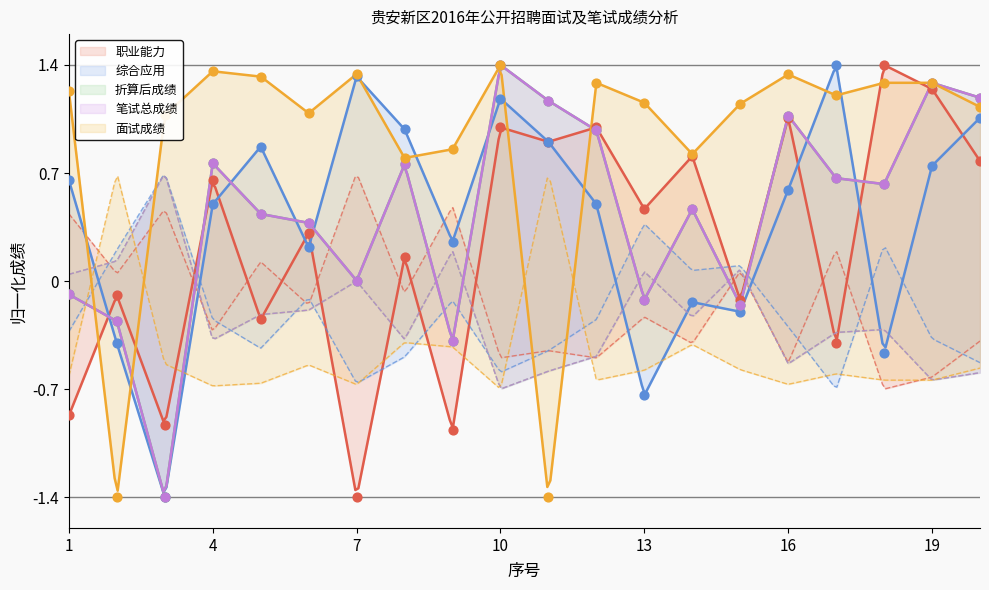

Which series has the widest spread of Y values?

职业能力